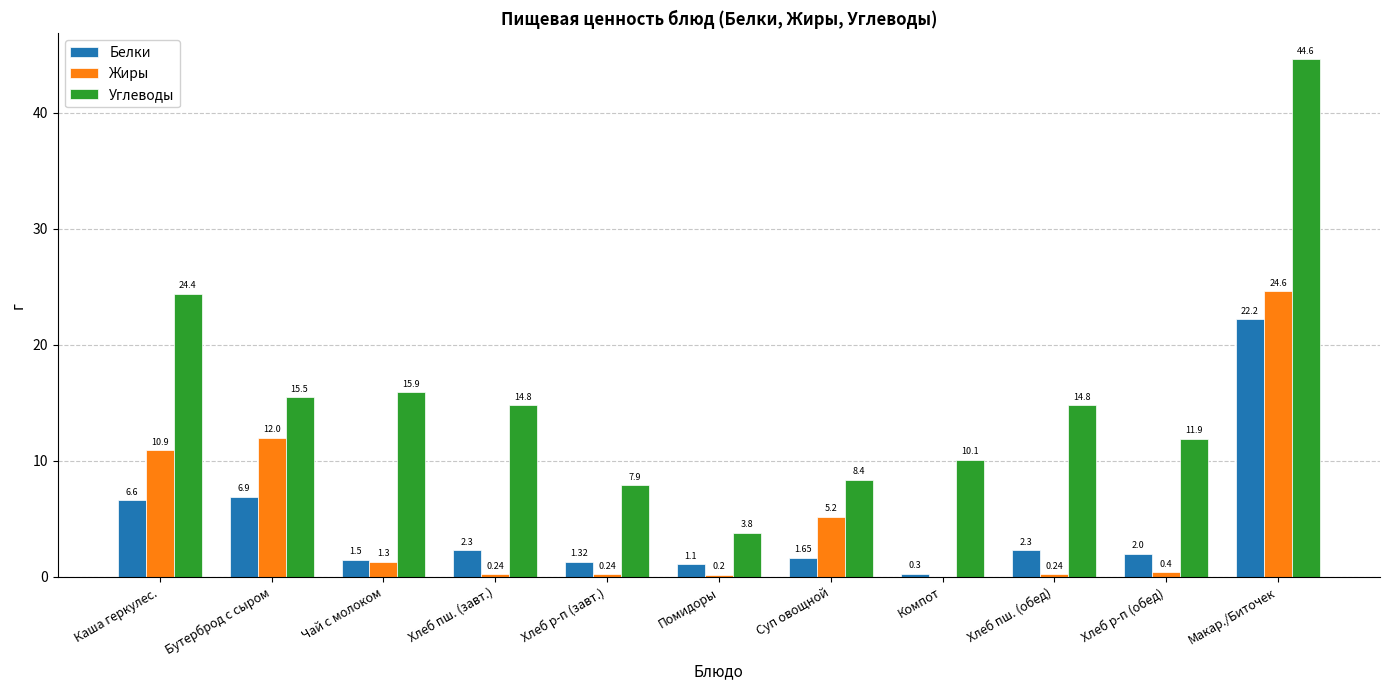

Does the chart contain stacked bars?

No